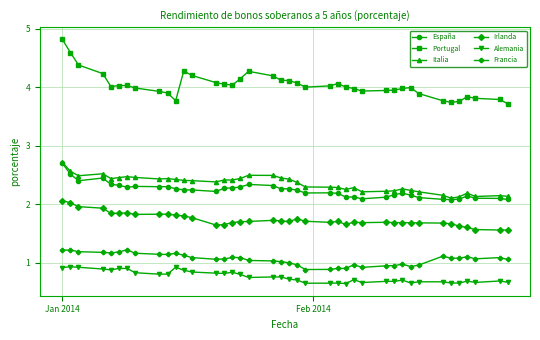

True or false: Francia and España cross at least once.

False